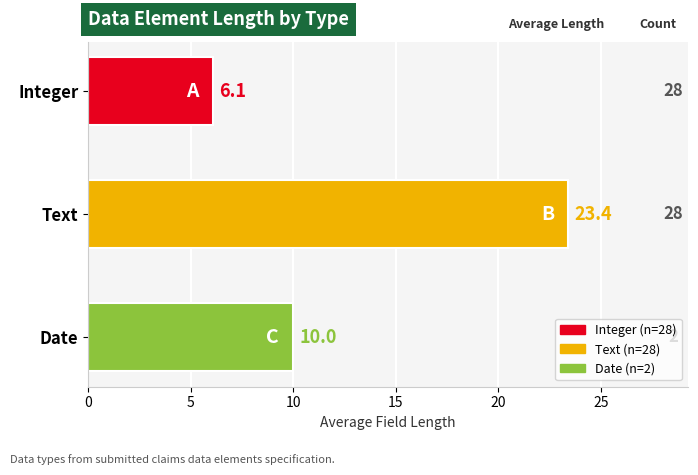

Reading bottom to top, what are all the values shown in this chart?

Date=10.0	Text=23.4	Integer=6.1